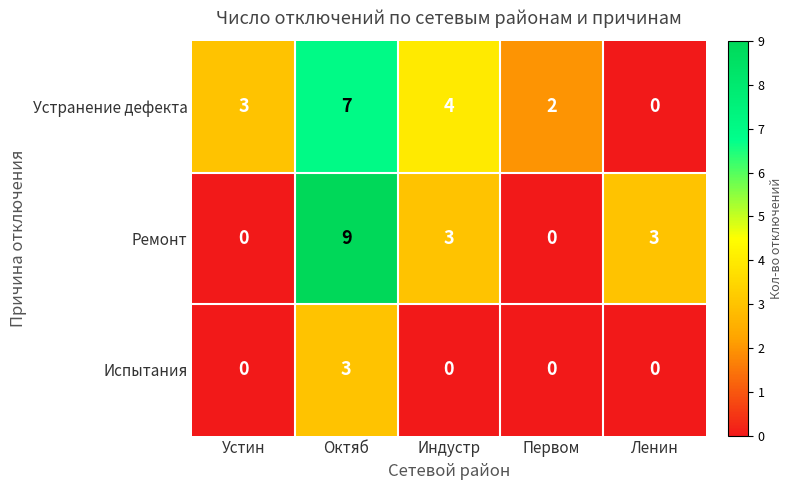

How many Устранение дефекта values are between 2 and 4?

3